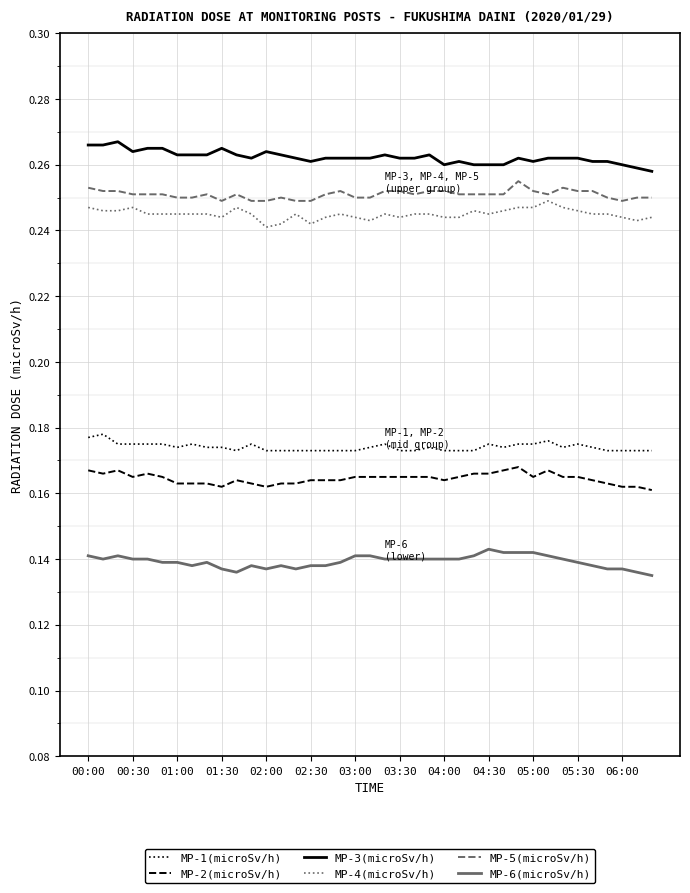

Which series has the largest total across all categories?

MP-3(microSv/h)